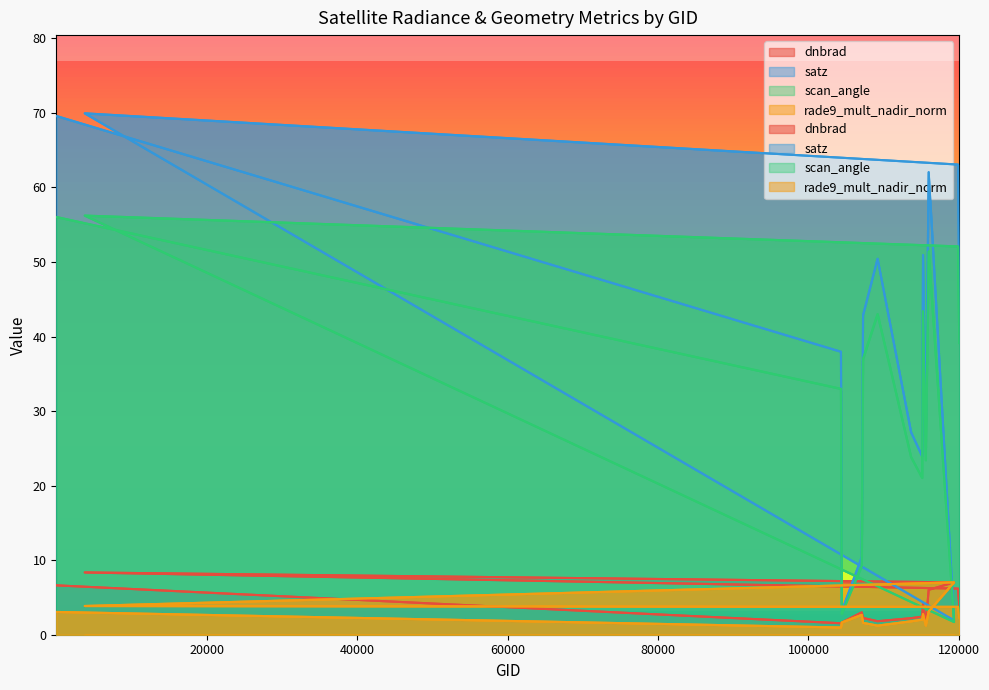

What are all the series names shown in the legend?

dnbrad, satz, scan_angle, rade9_mult_nadir_norm